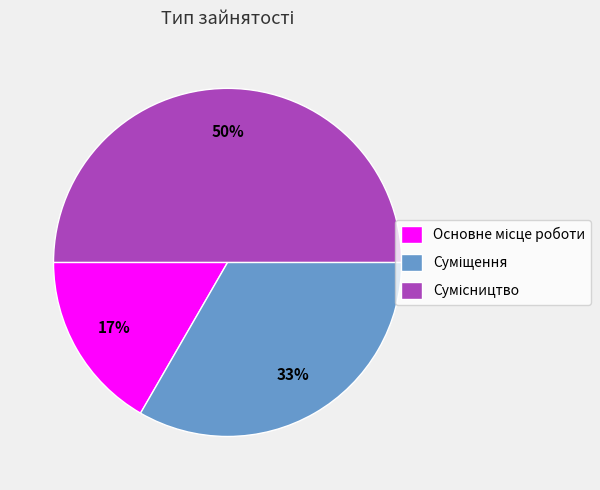

To the nearest percent, what is the average slice percentage?

33%